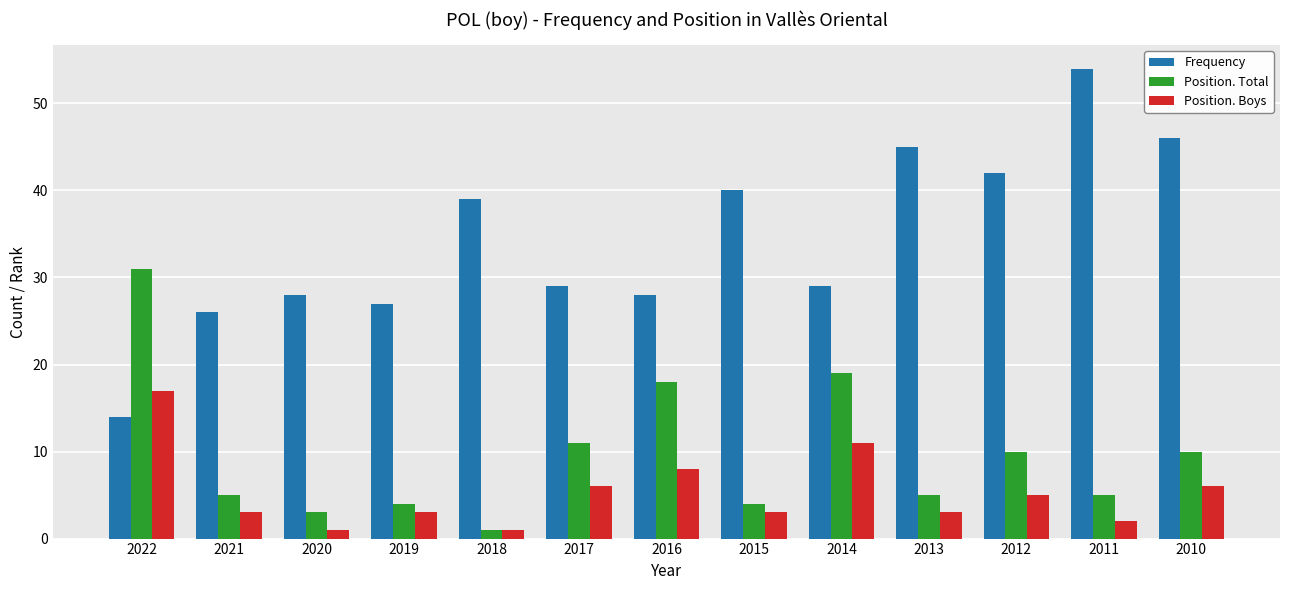

What is the total value across all series at 2018?

41